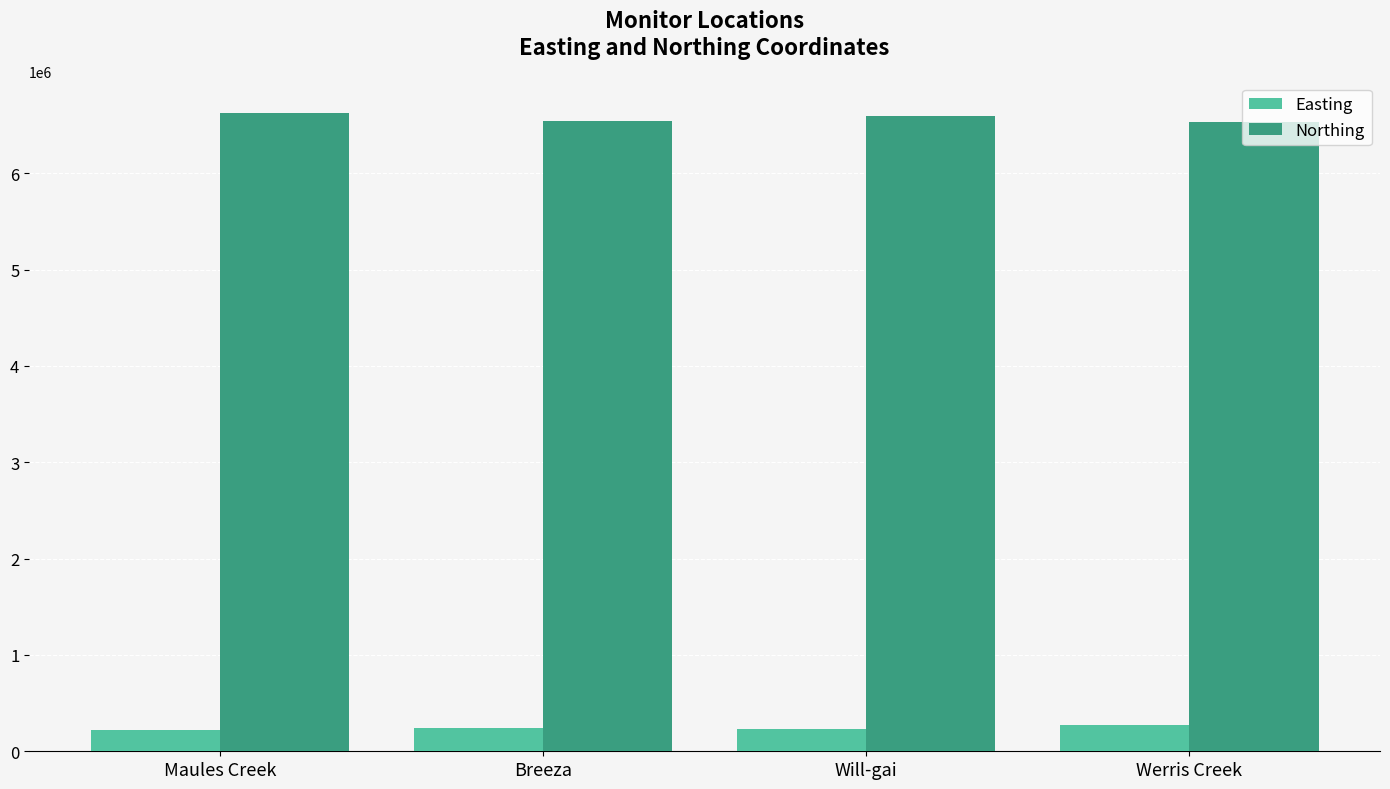

Which series has the largest total across all categories?

Northing